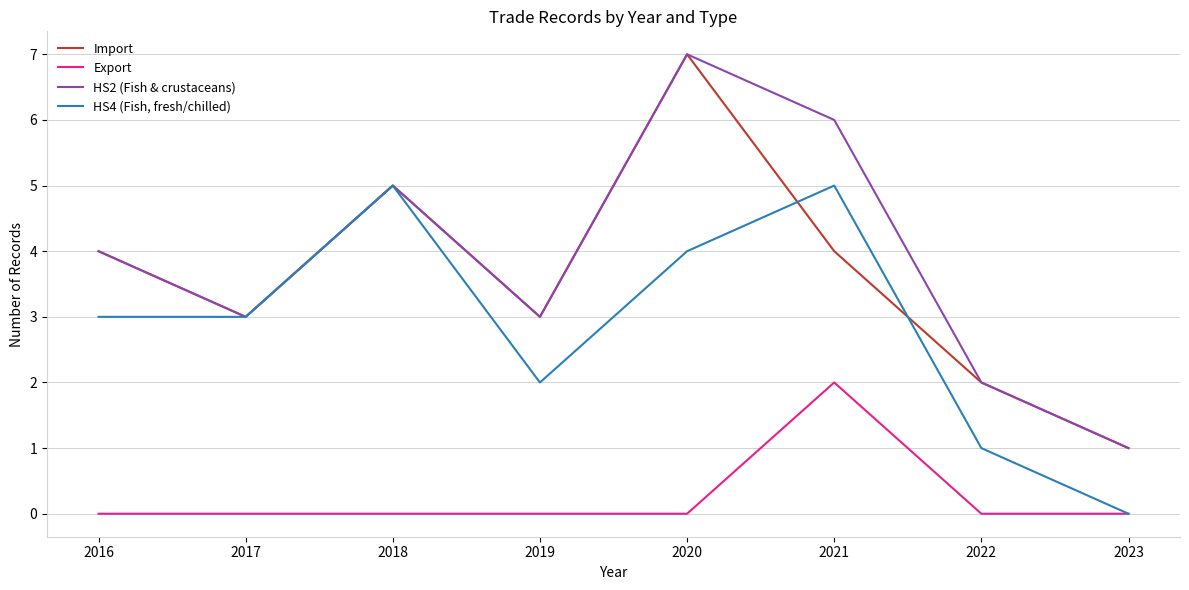

What are all the series names shown in the legend?

Import, Export, HS2 (Fish & crustaceans), HS4 (Fish, fresh/chilled)